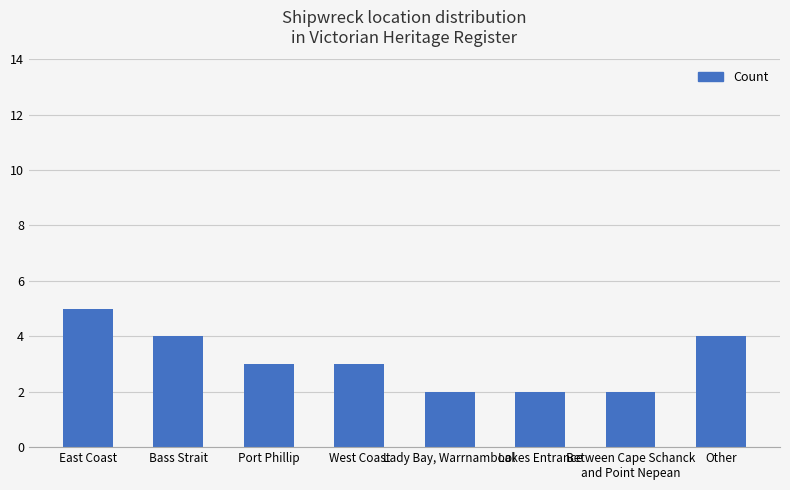

What is the value of the 7th bar from the left?

2